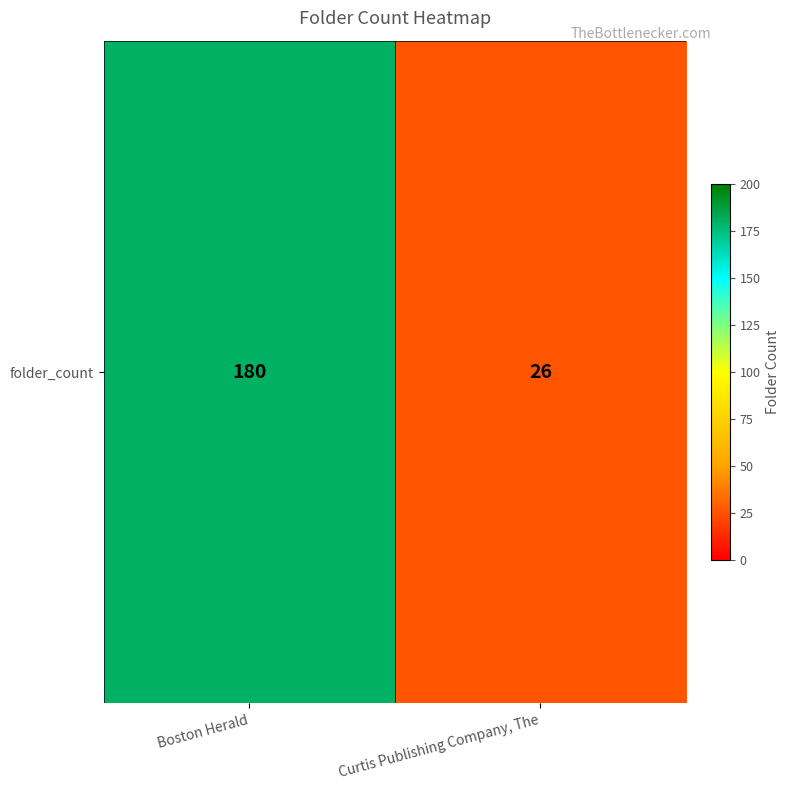

What is the ratio of the value at Boston Herald to the value at Curtis Publishing Company, The?

6.9